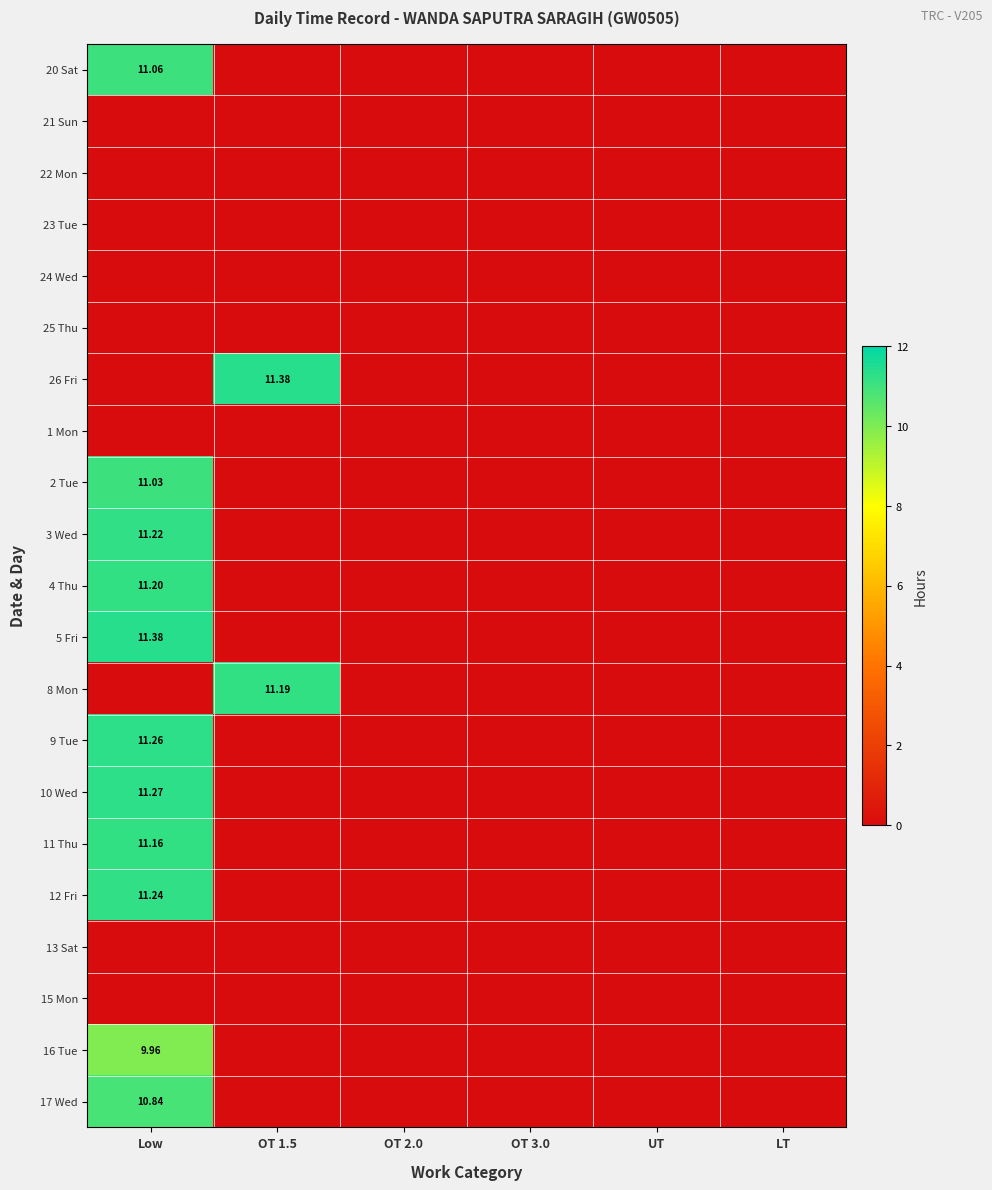

Is it true that 5 Fri equals 0.0 at OT 2.0?

True